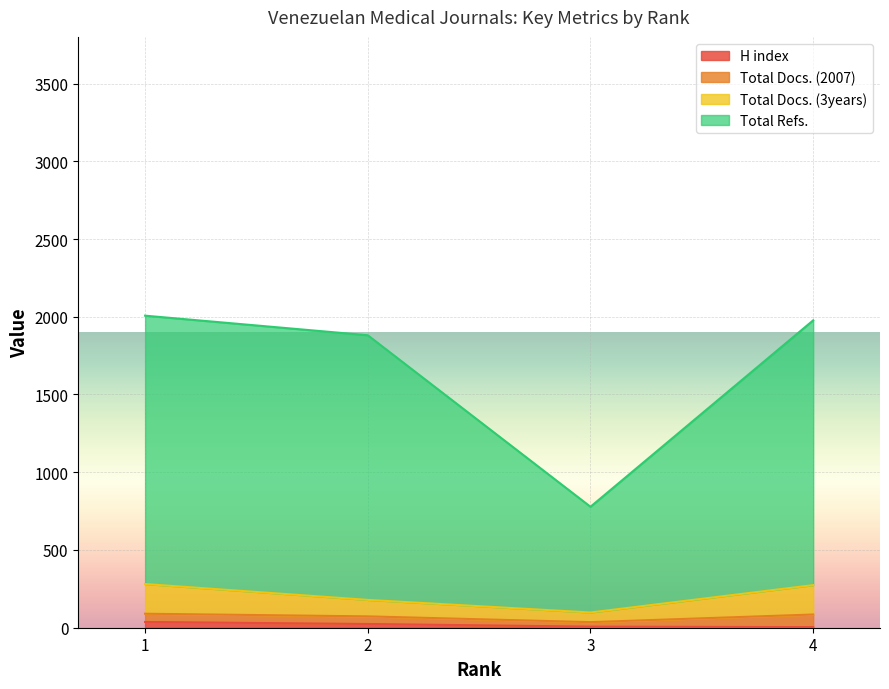

Does the chart display data point markers on the line(s)?

No